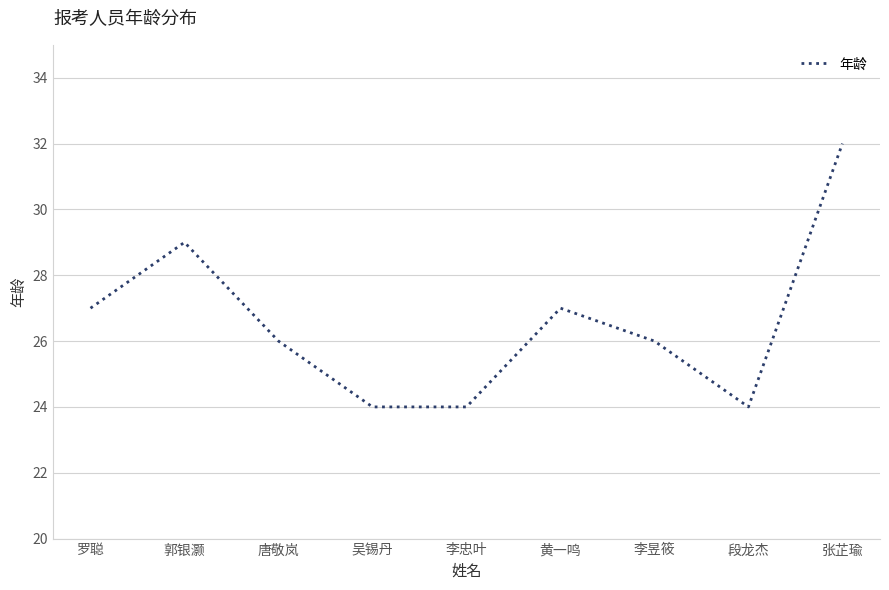

What position from the right is 郭银灏?

8